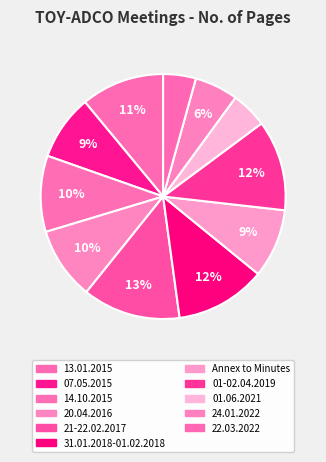

Which slice is the largest?

21-22.02.2017